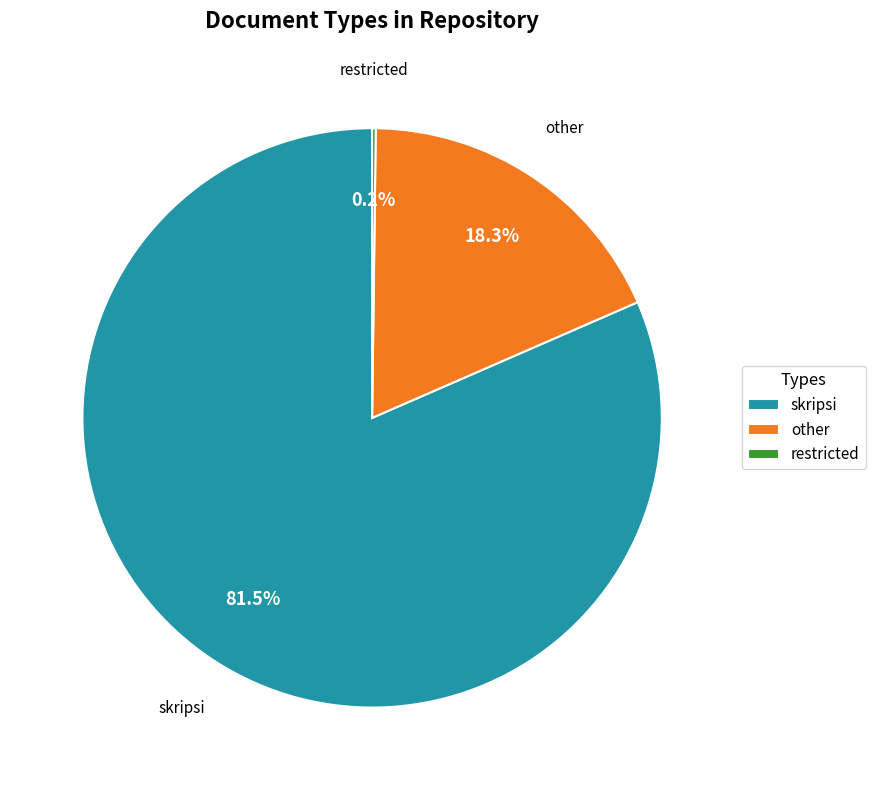

Do skripsi and other together represent more than half of the pie?

Yes